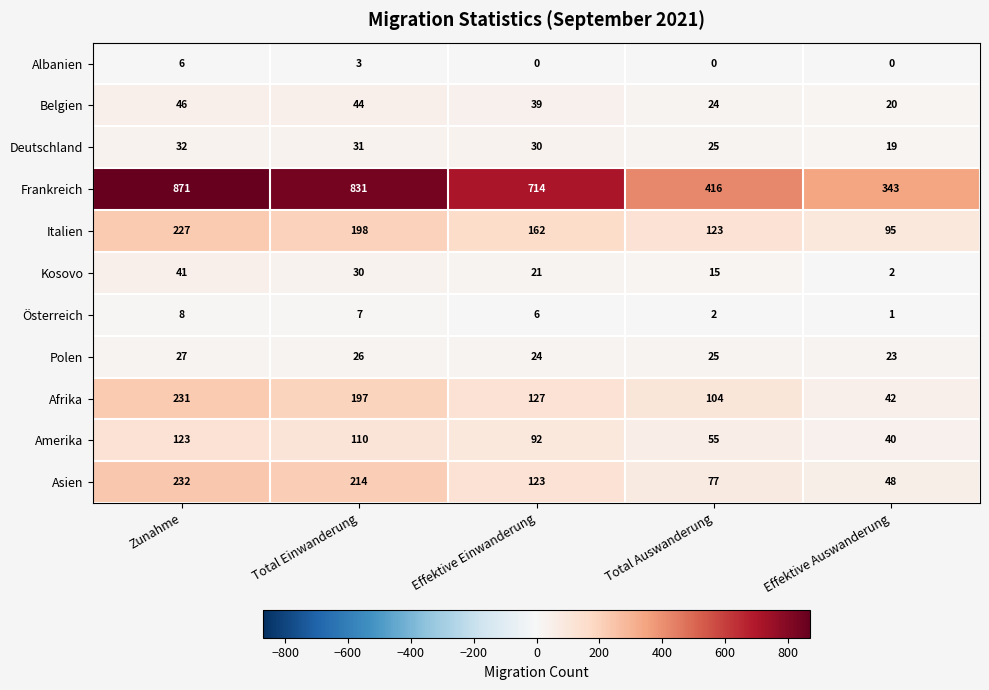

What is the difference between the Belgien values at Effektive Auswanderung and Effektive Einwanderung?

19